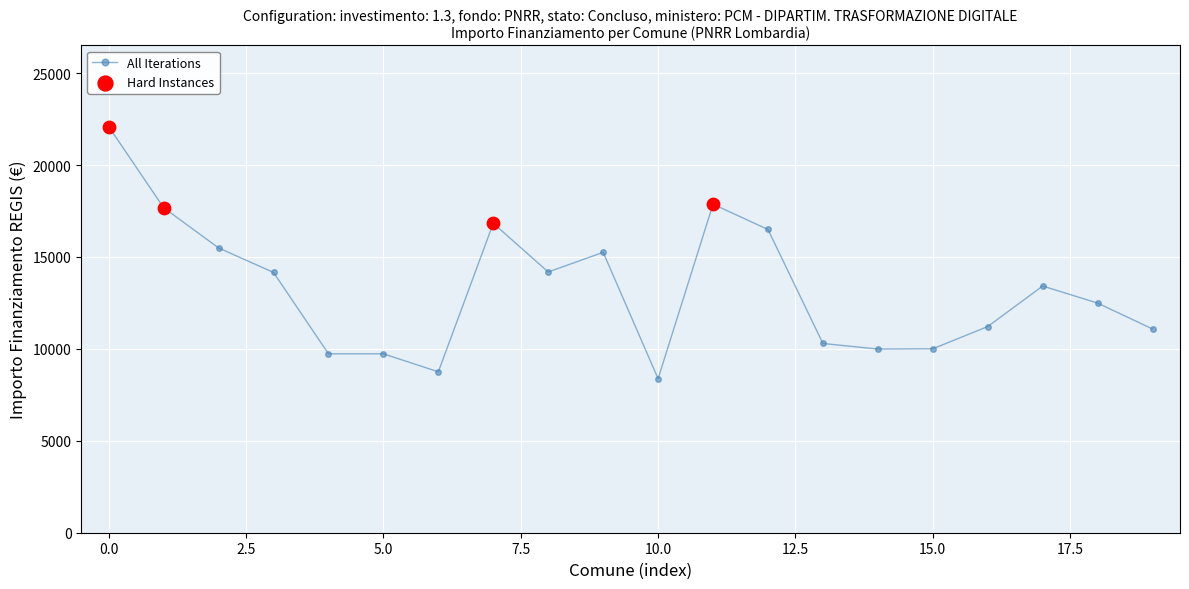

What is the value of the 7th point from the left?

8752.8